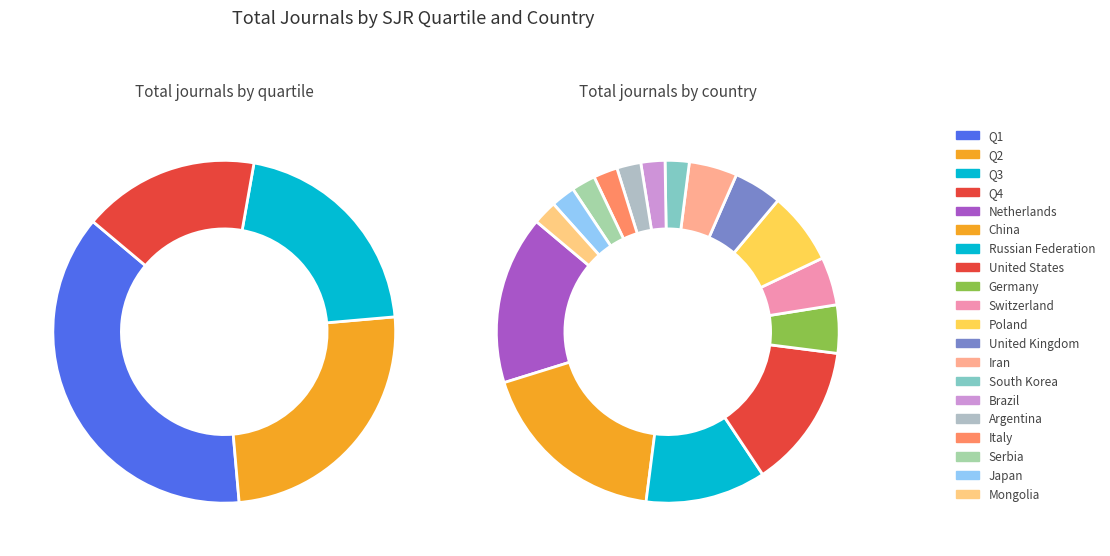

To the nearest percent, what is the combined percentage of Q4 and Q3?

38%